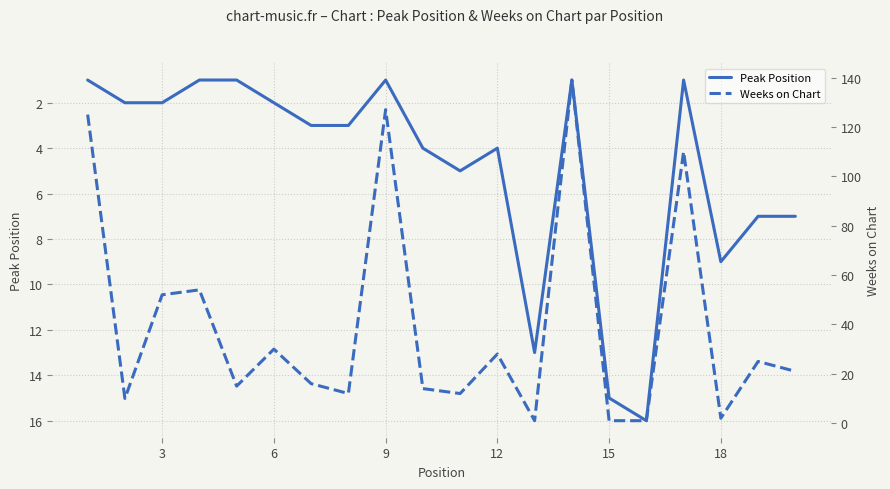

What is the difference between the Peak Position values at 3 and 12?

2